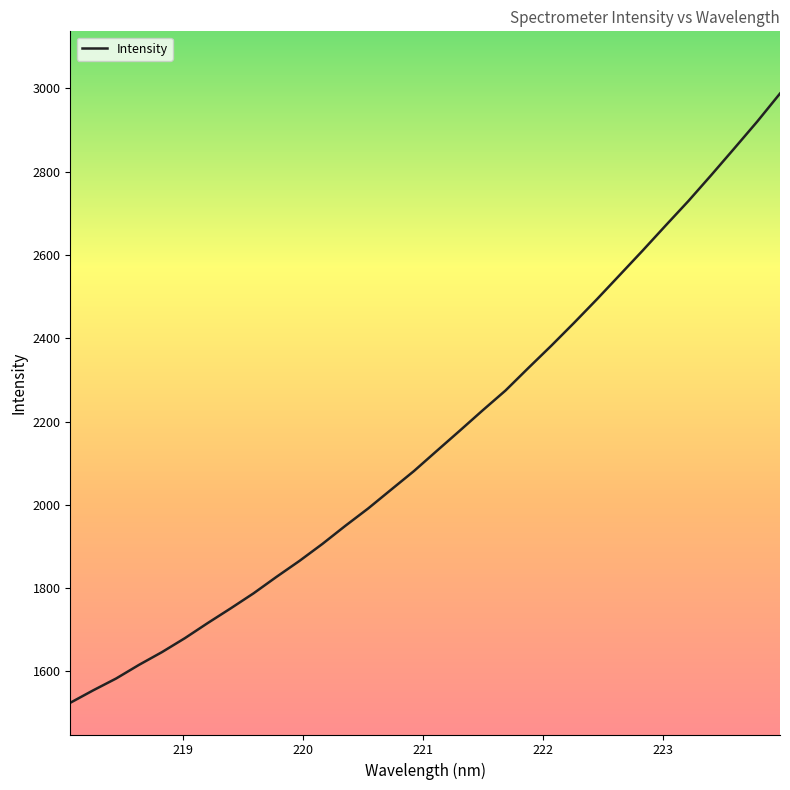

What is the greatest value displayed?

2987.9